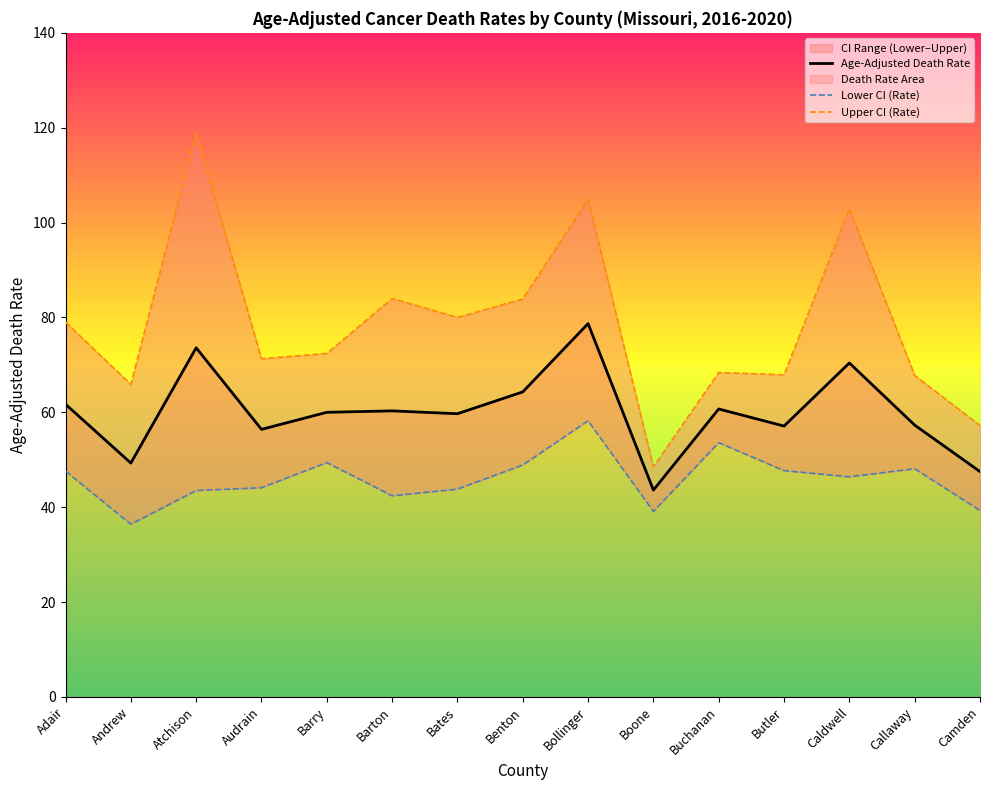

Rank the categories by Age-Adjusted Death Rate value from lowest to highest.

Boone, Camden, Andrew, Audrain, Butler, Callaway, Bates, Barry, Barton, Buchanan, Adair, Benton, Caldwell, Atchison, Bollinger